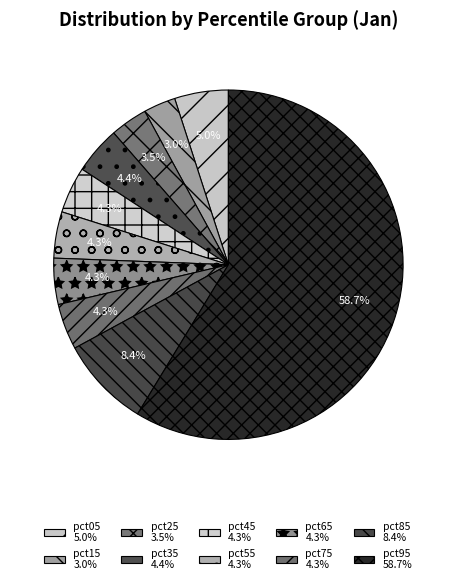

How many slices are in this pie chart?

10